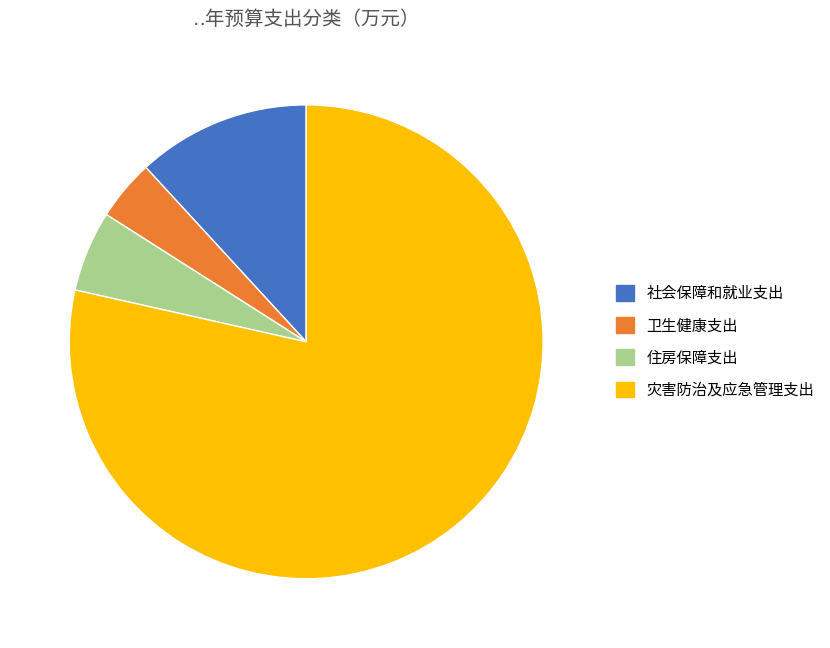

Is there any slice that represents more than half of the pie?

Yes